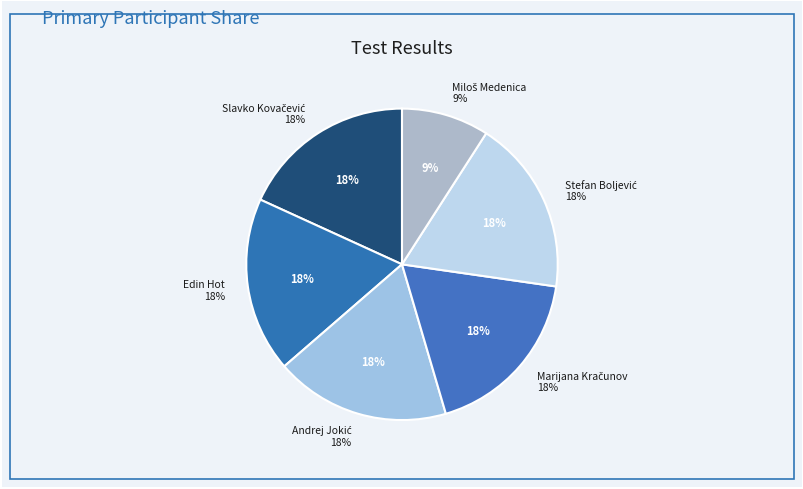

Rank the categories by value from lowest to highest.

Miloš Medenica, Slavko Kovačević, Edin Hot, Andrej Jokić, Marijana Kračunov, Stefan Boljević